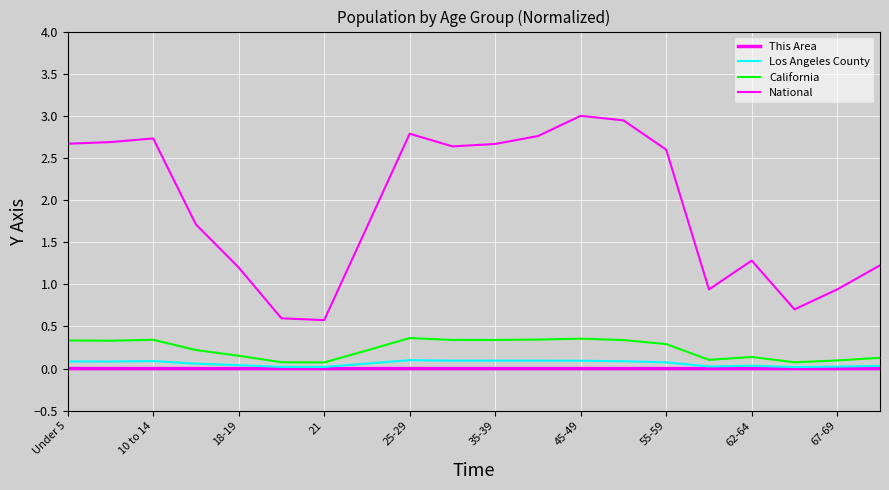

What is the label of the 3rd point from the right?

17